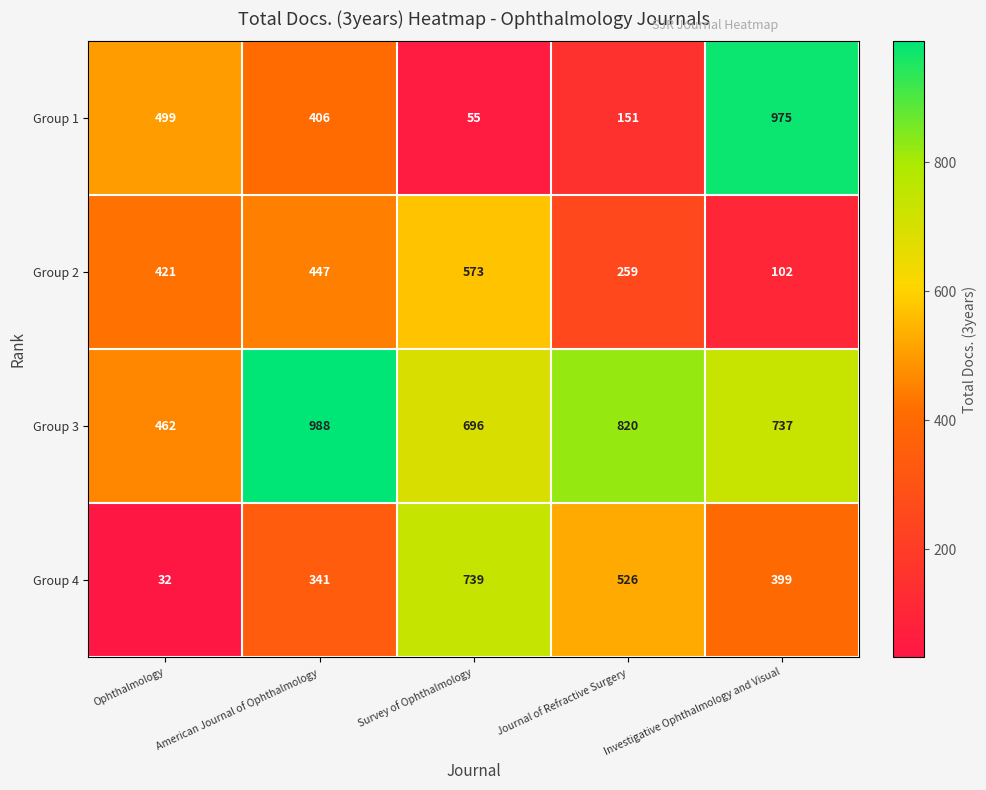

Between Survey of Ophthalmology and Journal of Refractive Surgery, which series saw the biggest shift?

Group 2